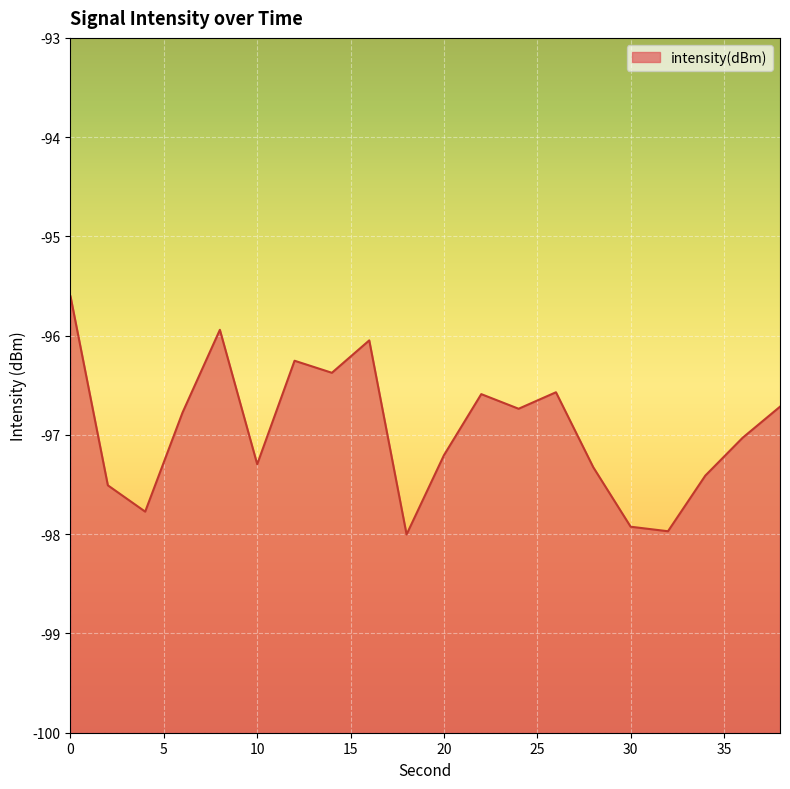

Reading left to right, transcribe all the data shown in this chart.

0=-95.6	2=-97.5	4=-97.8	6=-96.8	8=-95.9	10=-97.3	12=-96.3	14=-96.4	16=-96.0	18=-98.0	20=-97.2	22=-96.6	24=-96.7	26=-96.6	28=-97.3	30=-97.9	32=-98.0	34=-97.4	36=-97.0	38=-96.7